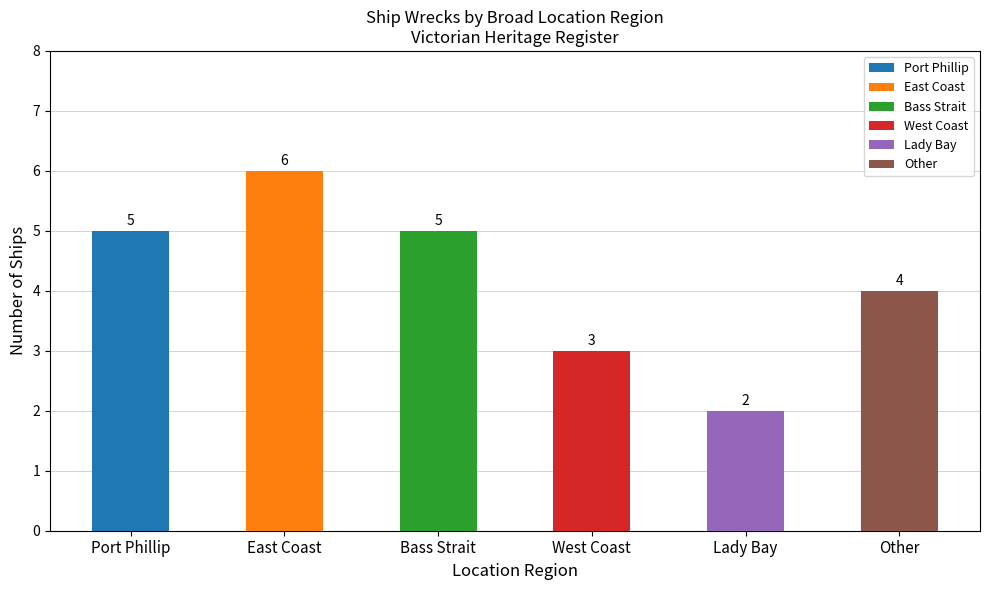

Read the value at Lady Bay.

2